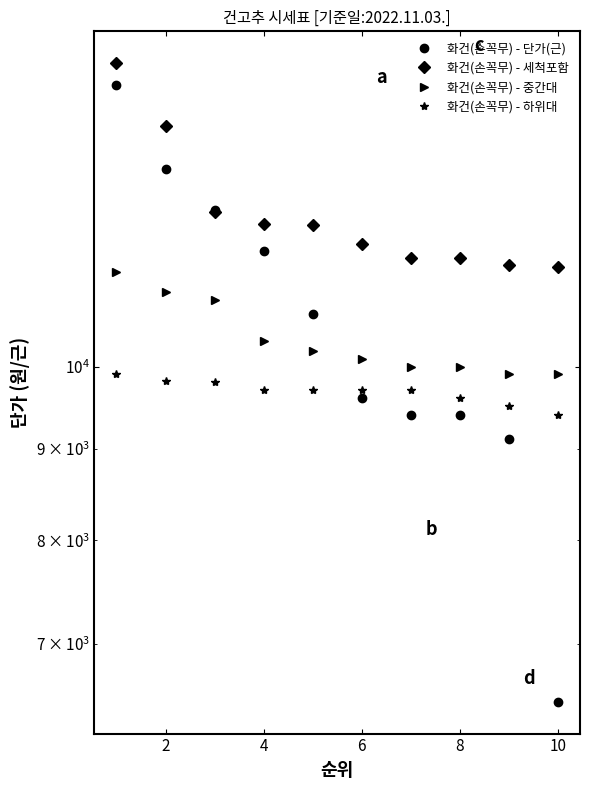

True or false: 화건(손꼭무) - 하위대 has more than 0 interior local peaks.

False